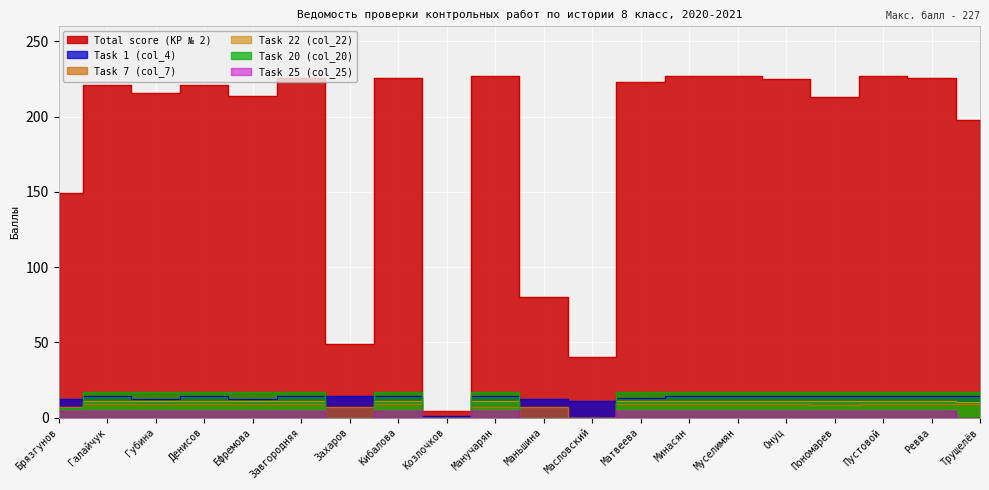

The value of Task 20 (col_20) at Онуц is 17. True or false?

True